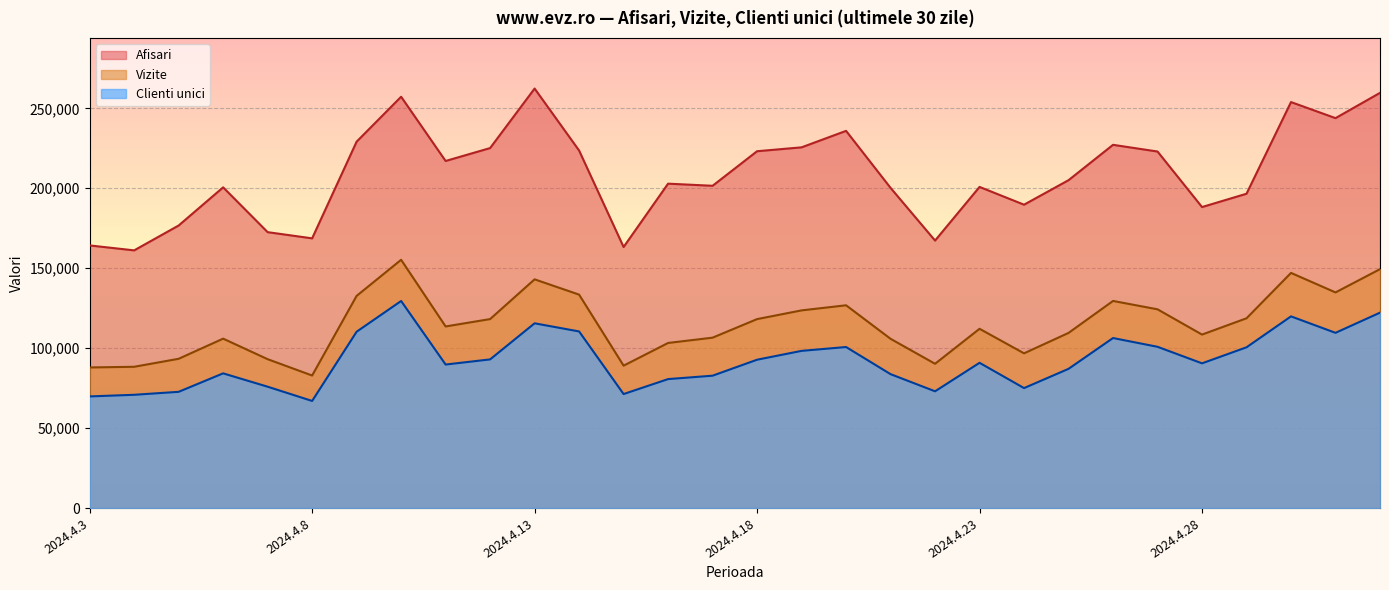

Rank the series by their average value, from lowest to highest.

Clienti unici, Vizite, Afisari